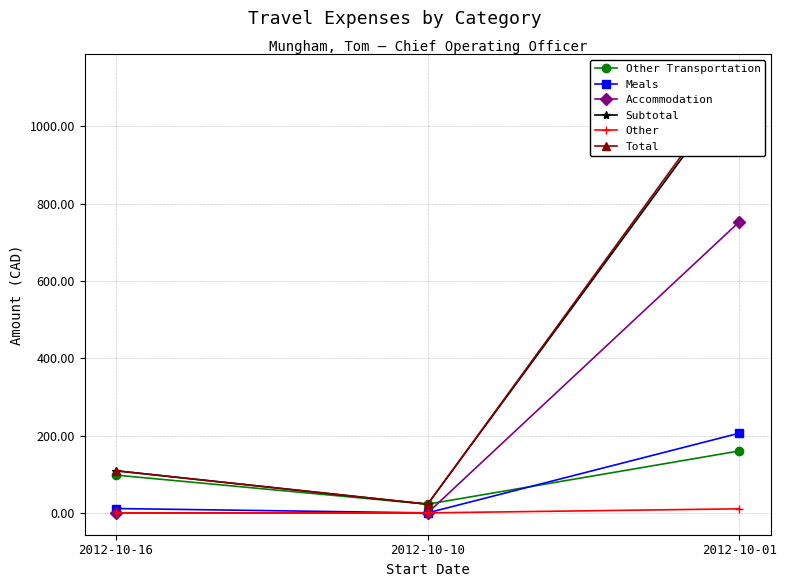

List the labels in order of Other value, smallest first.

2012-10-16, 2012-10-10, 2012-10-01